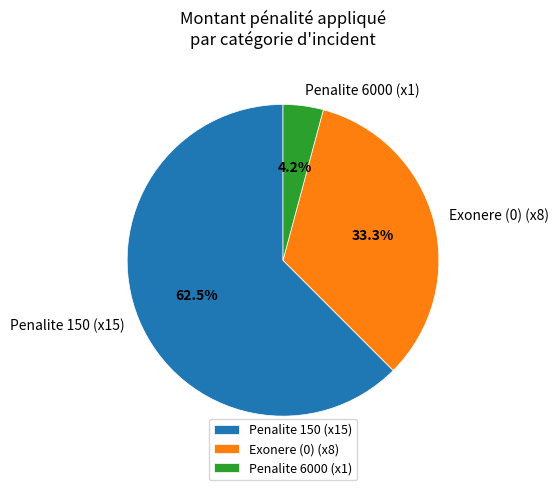

Rank the categories by value from lowest to highest.

Penalite 6000 (x1), Exonere (0) (x8), Penalite 150 (x15)